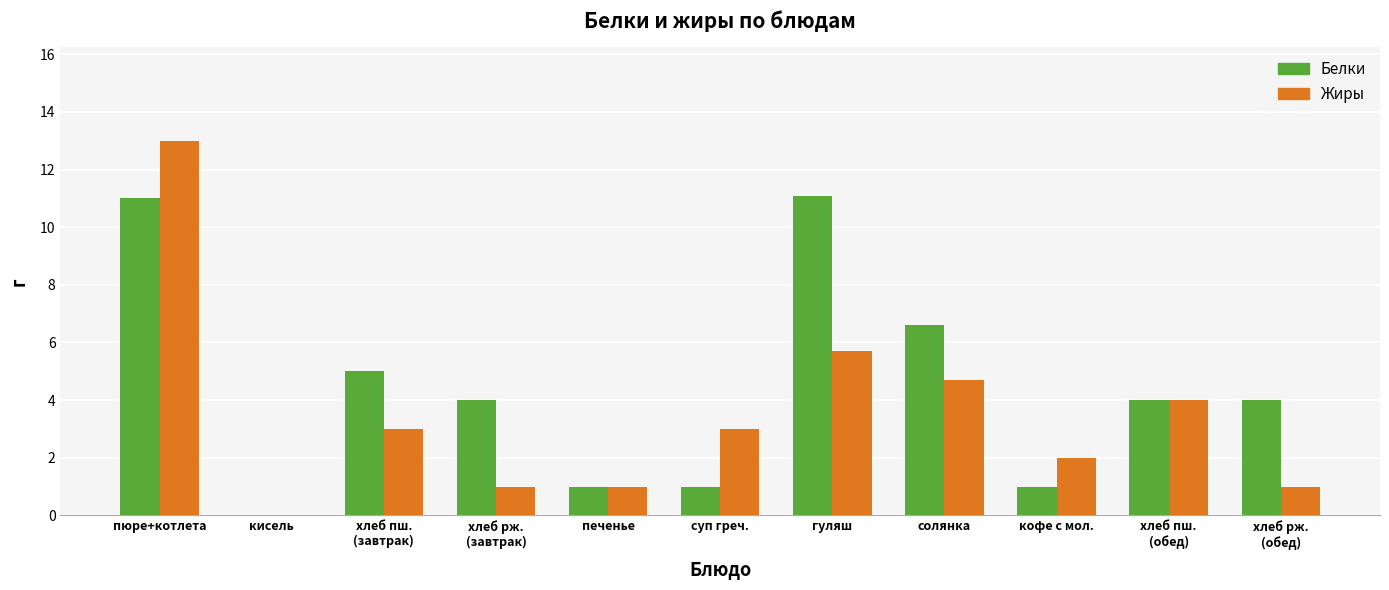

What is the approximate value of Жиры at суп греч.?

3.0